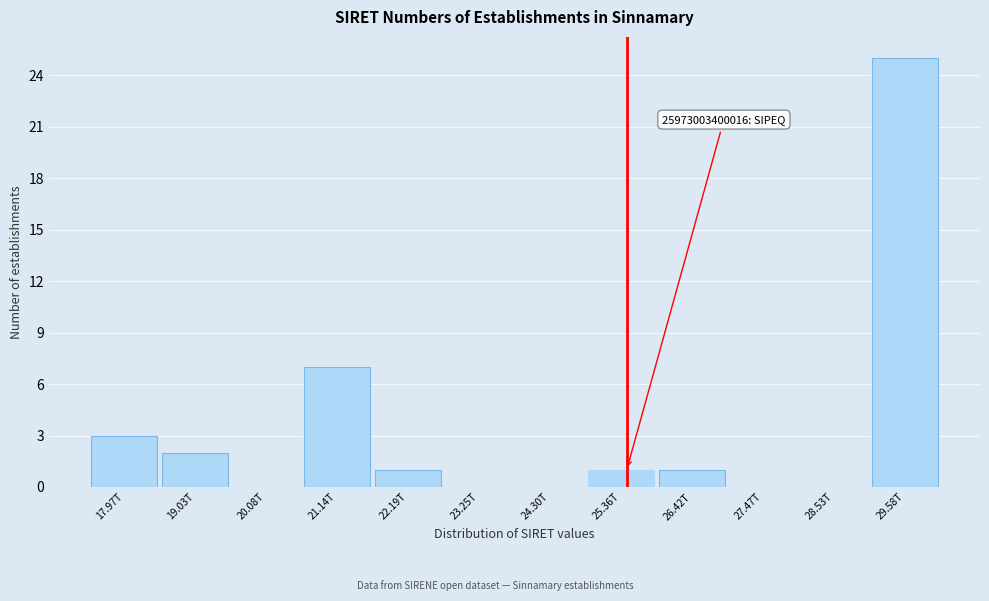

Reading left to right, what are all the values shown in this chart?

17.97T=3	19.03T=2	20.08T=0	21.14T=7	22.19T=1	23.25T=0	24.30T=0	25.36T=1	26.42T=1	27.47T=0	28.53T=0	29.58T=25